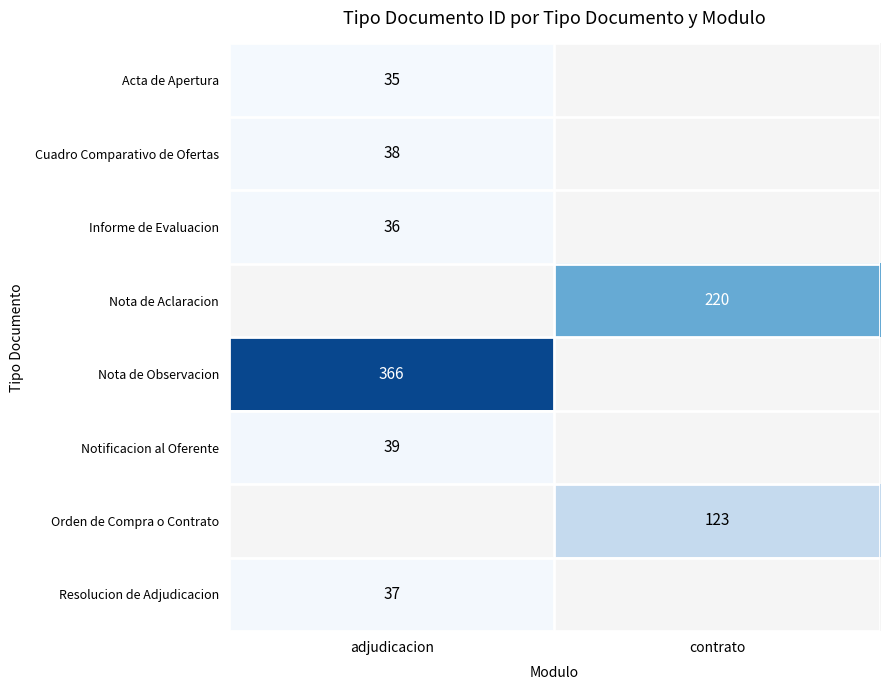

At how many categories does at least one series exceed 114?

2